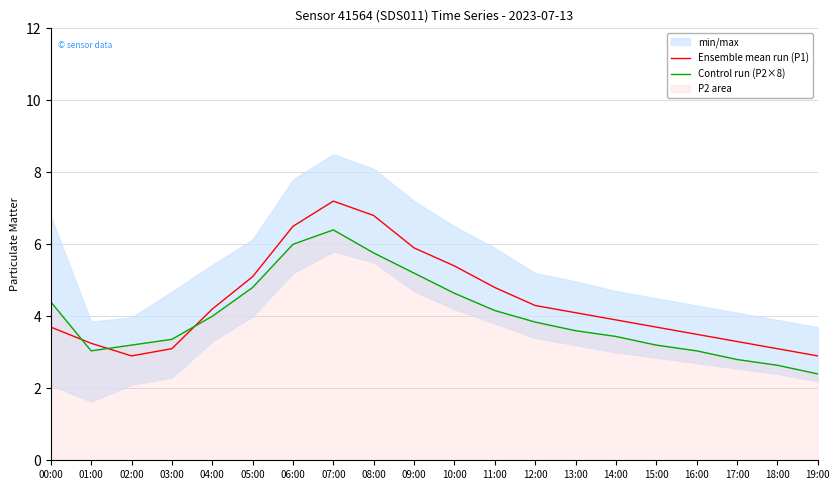

True or false: Ensemble mean run (P1) and Control run (P2×8) cross at least once.

True